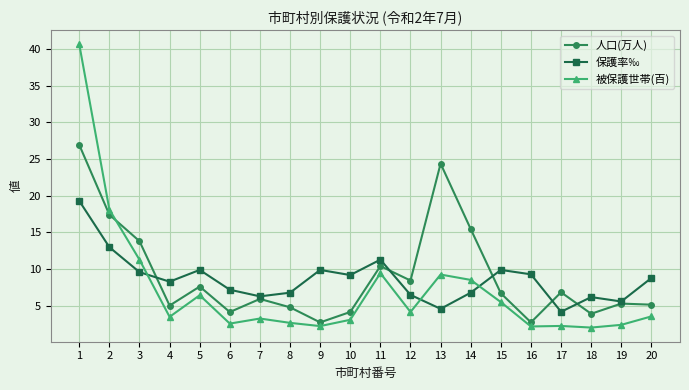

What is the maximum value for 人口(万人)?

26.9